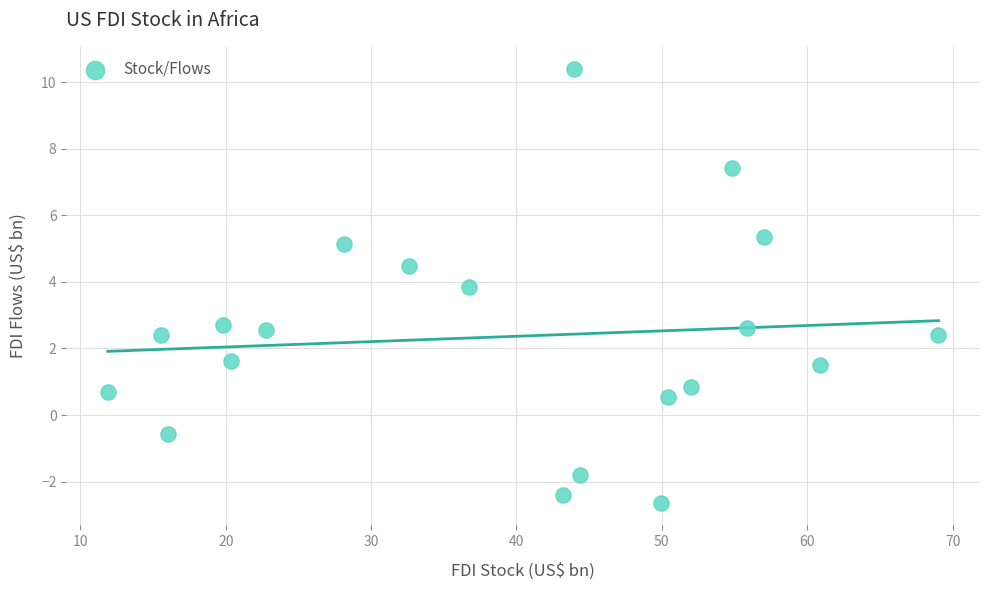

What is the range of Y values (max minus min)?

13.1